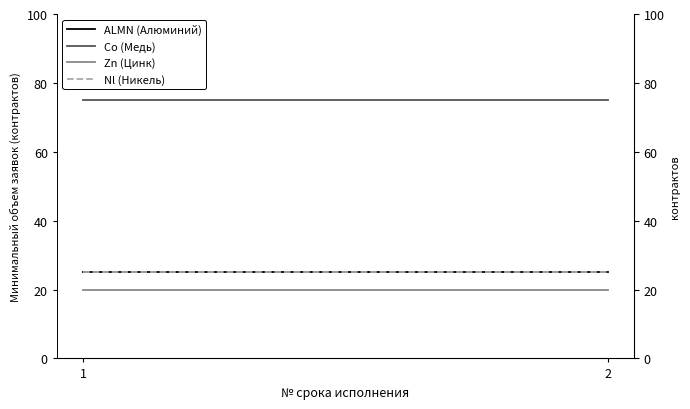

Which category has the highest value across all series?

1